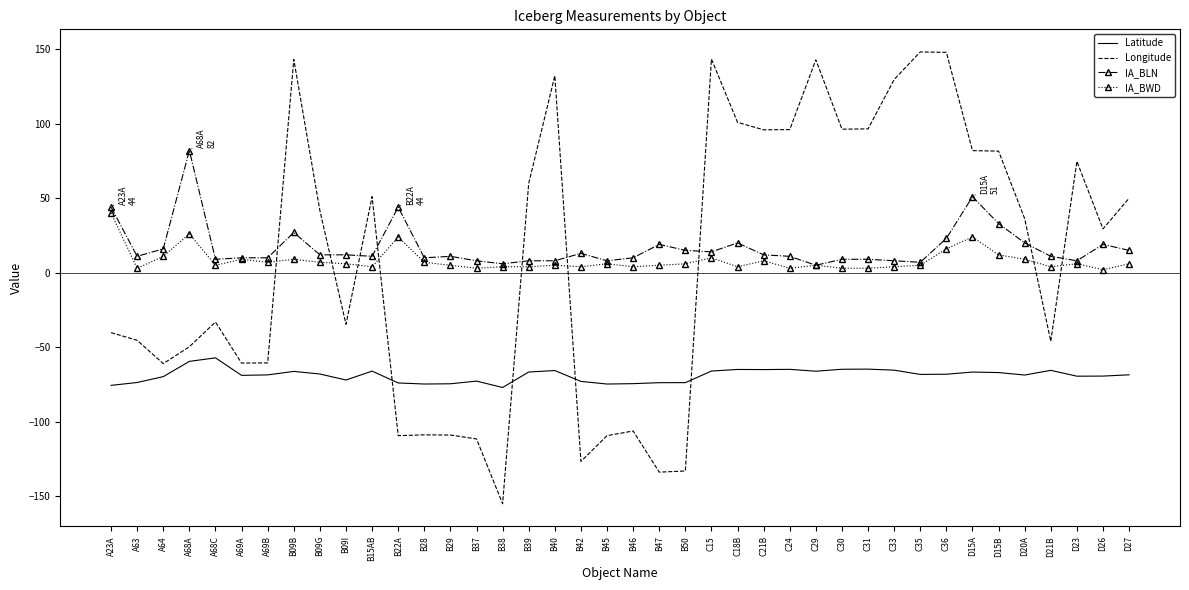

Between B40 and B47, which series saw the biggest shift?

Longitude